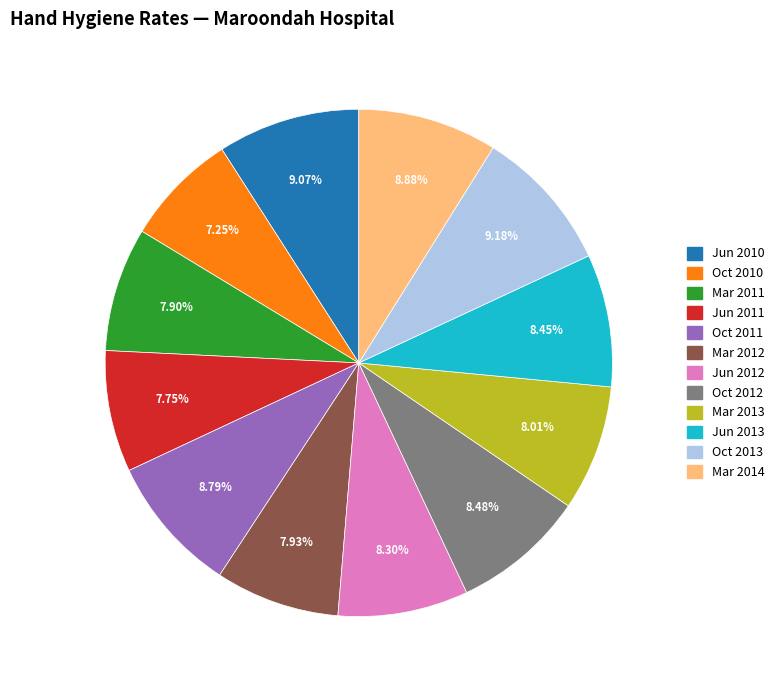

Is there a majority slice in this chart?

No